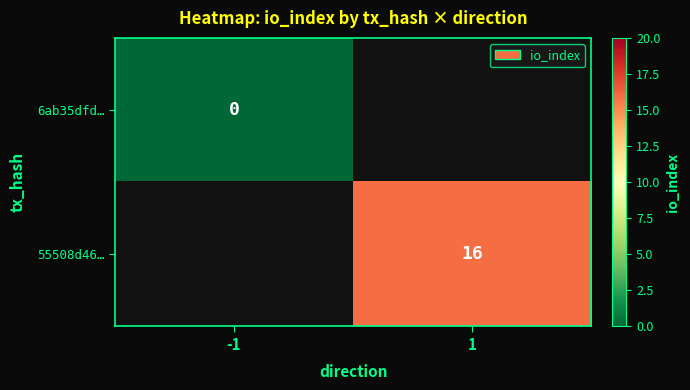

True or false: 55508d46… has a value of 16 at 1.

True